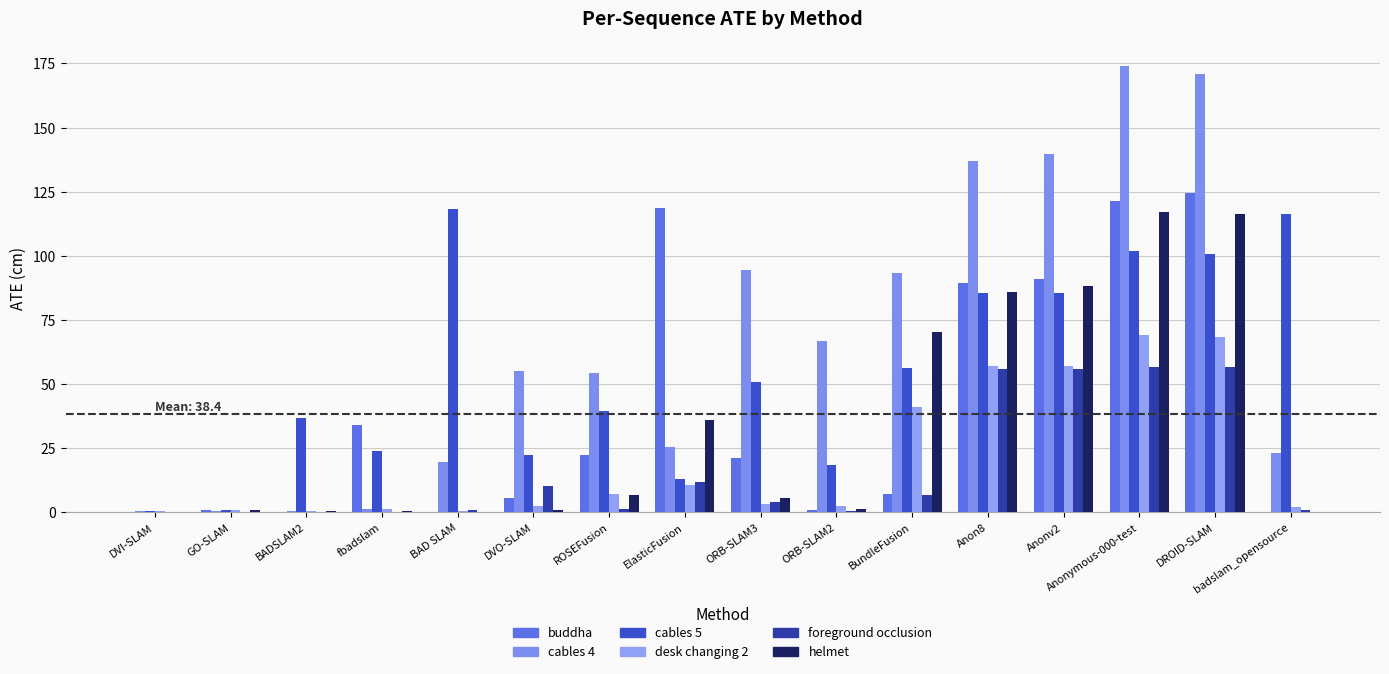

What is the value of the cables 5 bar at the 7th from the left?

39.5